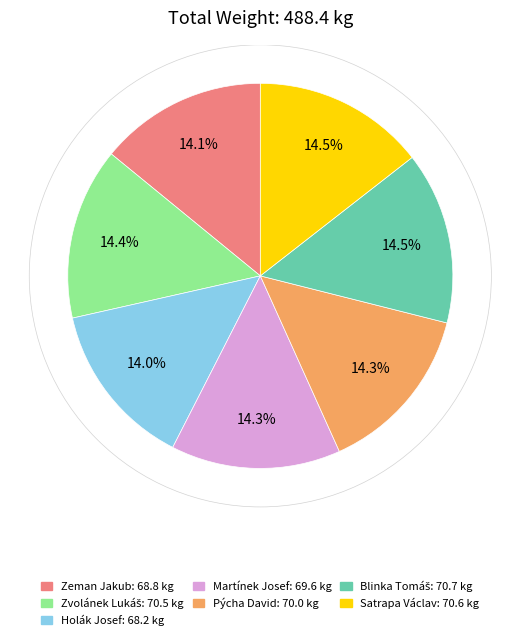

Is it true that Zeman Jakub is 21% of the pie?

False